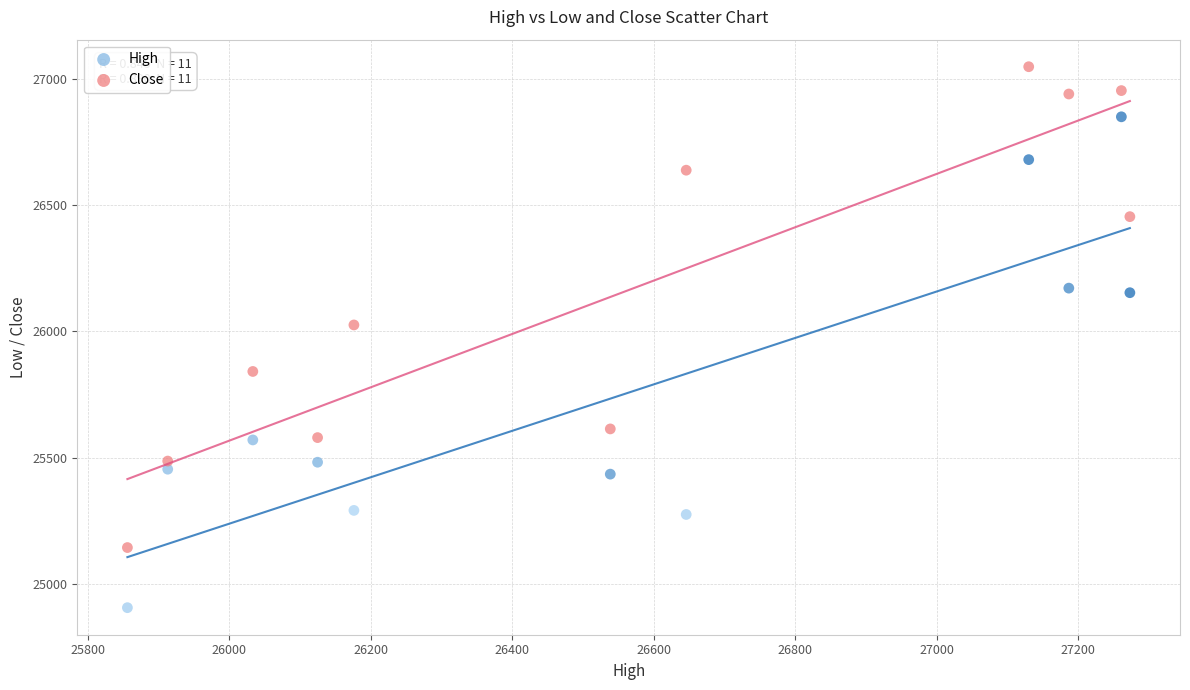

Which series has the largest Y range (max minus min)?

High